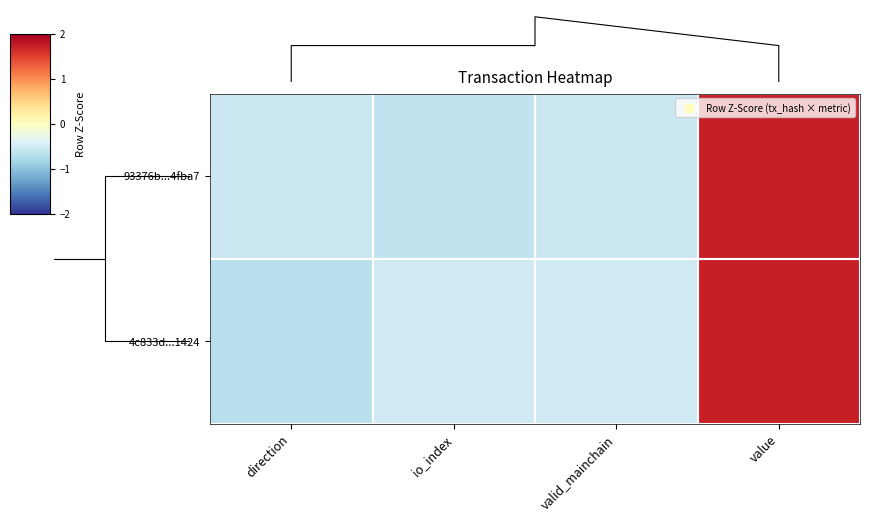

How many distinct data groups are displayed?

2